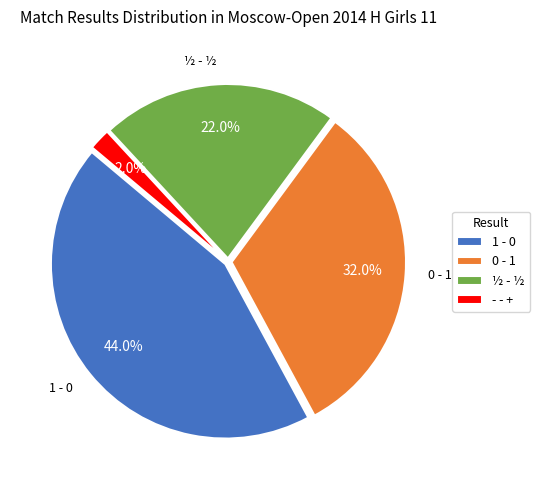

How many slices are in this pie chart?

4